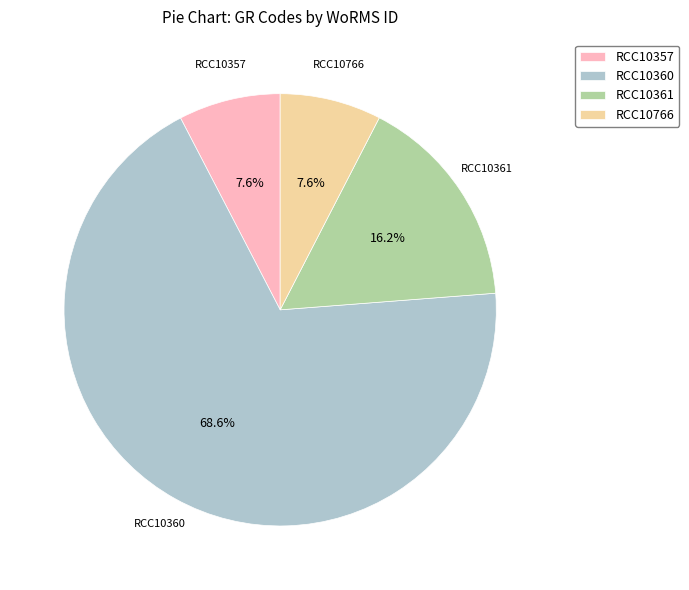

Which category has the biggest portion of the pie?

RCC10360